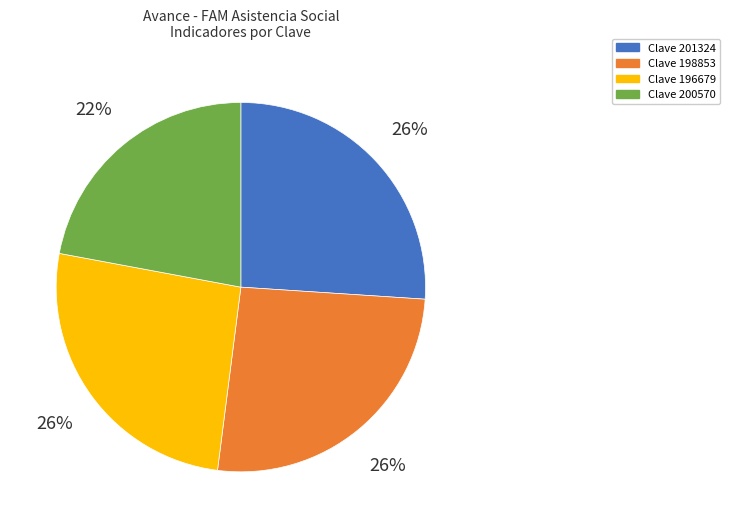

How many segments does this pie chart have?

4